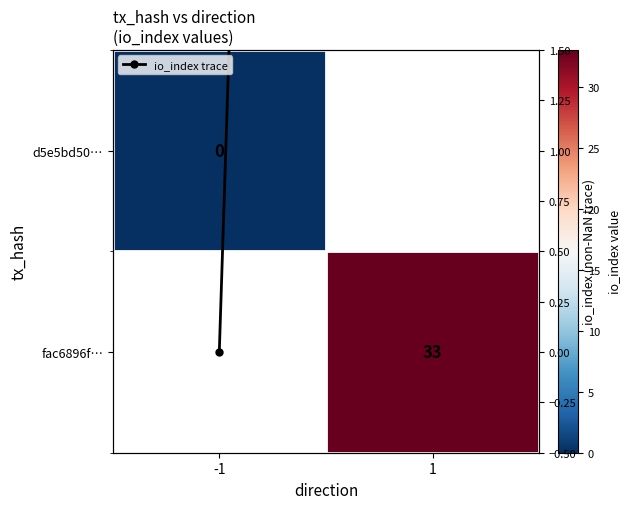

What is the maximum value shown in the chart?

33.0